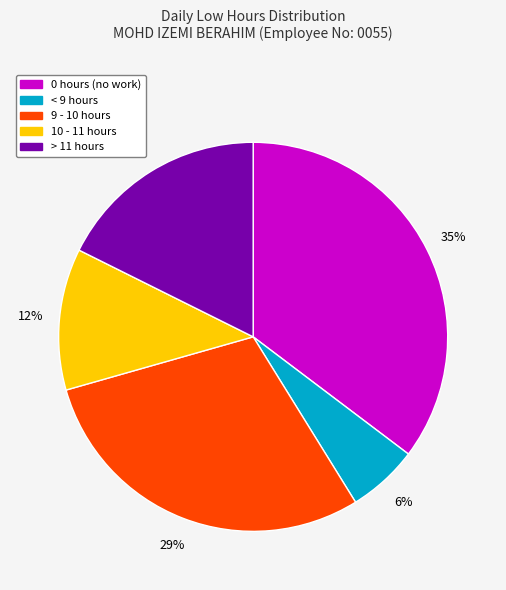

Is there any slice that represents more than half of the pie?

No